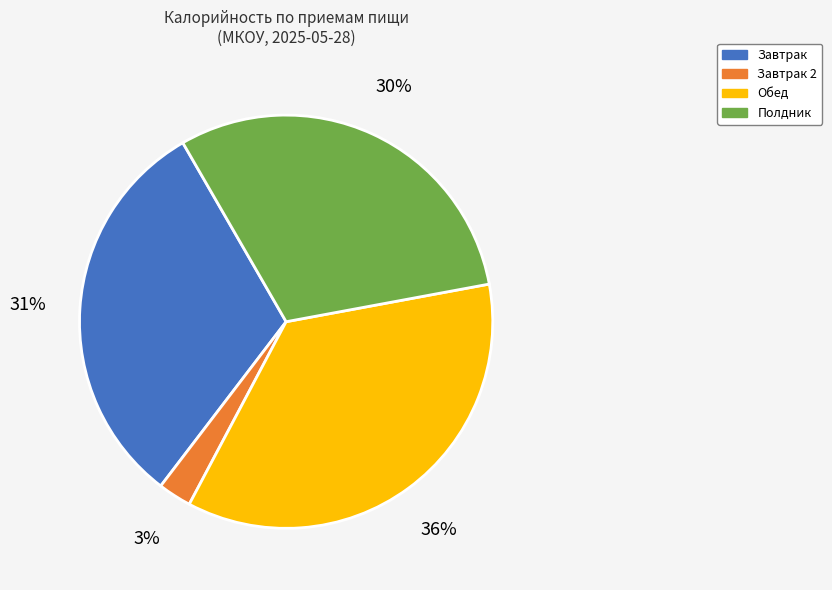

Between Завтрак and Обед, which is larger?

Обед